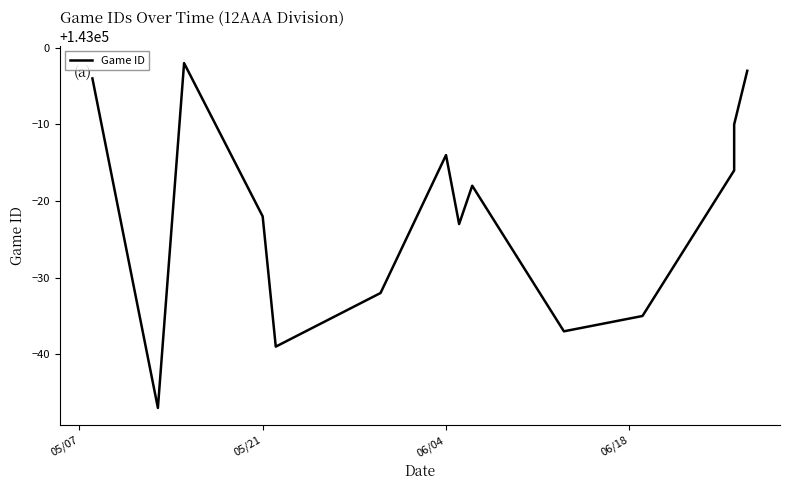

Is it true that the value at 13 is 230824?

False